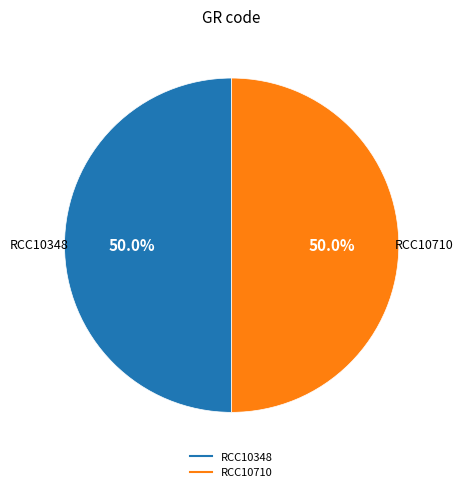

What percentage do RCC10710 and RCC10348 together represent?

100.0%